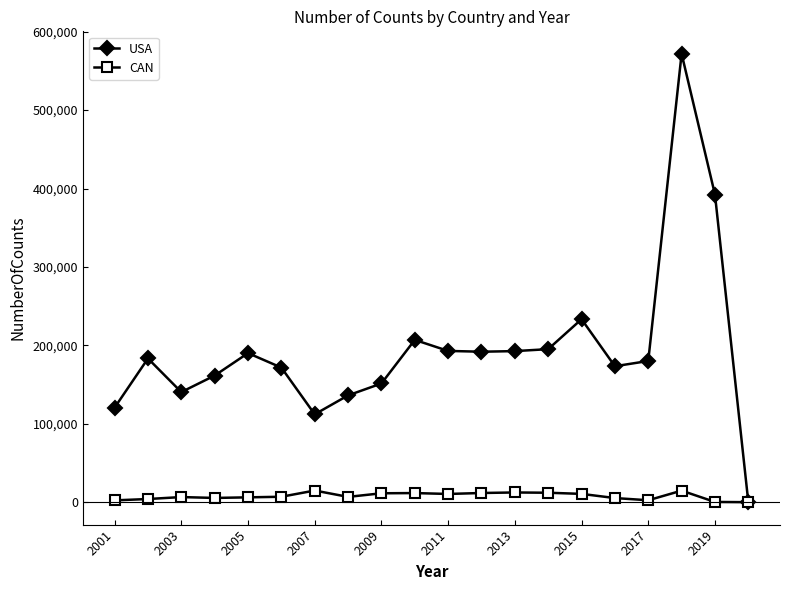

What is the maximum value shown in the chart?

571880